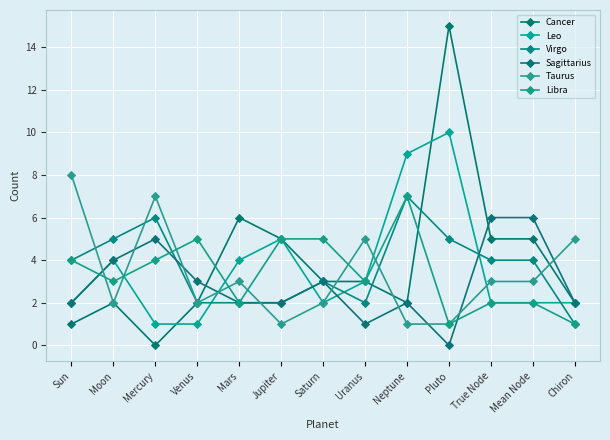

Reading left to right, transcribe all the data shown in this chart.

Cancer: Sun=1	Moon=2	Mercury=0	Venus=2	Mars=6	Jupiter=5	Saturn=3	Uranus=3	Neptune=2	Pluto=15	True Node=5	Mean Node=5	Chiron=2
Leo: Sun=2	Moon=4	Mercury=1	Venus=1	Mars=4	Jupiter=5	Saturn=2	Uranus=3	Neptune=9	Pluto=10	True Node=2	Mean Node=2	Chiron=2
Virgo: Sun=4	Moon=5	Mercury=6	Venus=2	Mars=2	Jupiter=2	Saturn=3	Uranus=2	Neptune=7	Pluto=5	True Node=4	Mean Node=4	Chiron=1
Sagittarius: Sun=2	Moon=4	Mercury=5	Venus=3	Mars=2	Jupiter=2	Saturn=3	Uranus=1	Neptune=2	Pluto=0	True Node=6	Mean Node=6	Chiron=2
Taurus: Sun=8	Moon=2	Mercury=7	Venus=2	Mars=3	Jupiter=1	Saturn=2	Uranus=5	Neptune=1	Pluto=1	True Node=3	Mean Node=3	Chiron=5
Libra: Sun=4	Moon=3	Mercury=4	Venus=5	Mars=2	Jupiter=5	Saturn=5	Uranus=3	Neptune=7	Pluto=1	True Node=2	Mean Node=2	Chiron=1